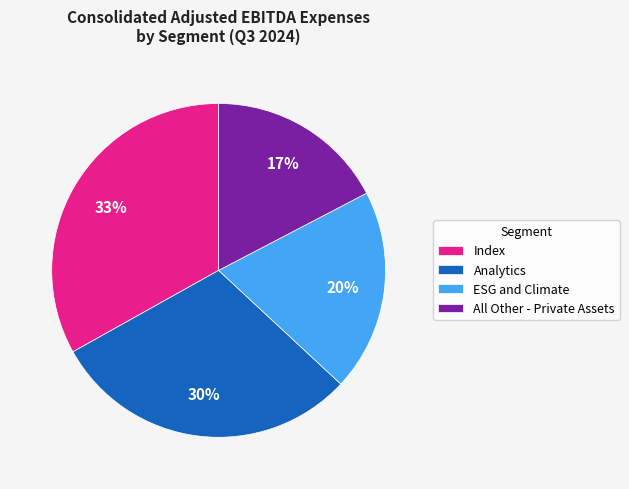

To the nearest percent, what percentage of the pie is ESG and Climate?

20%